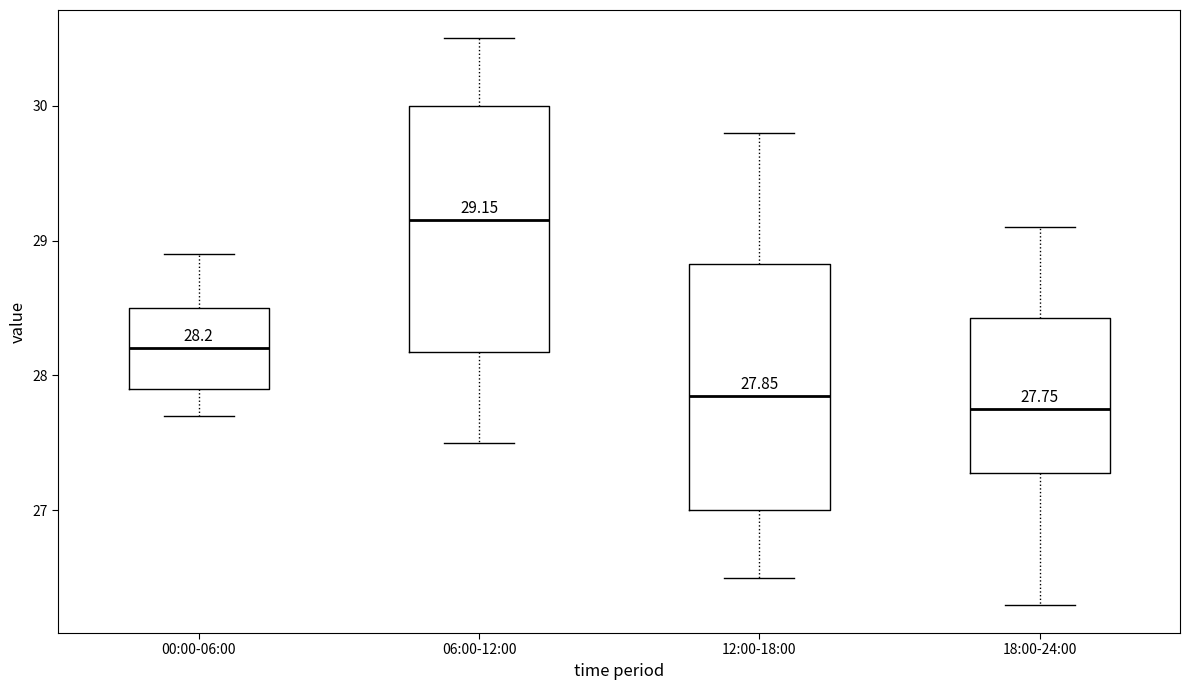

Which box's median line is the highest?

06:00-12:00